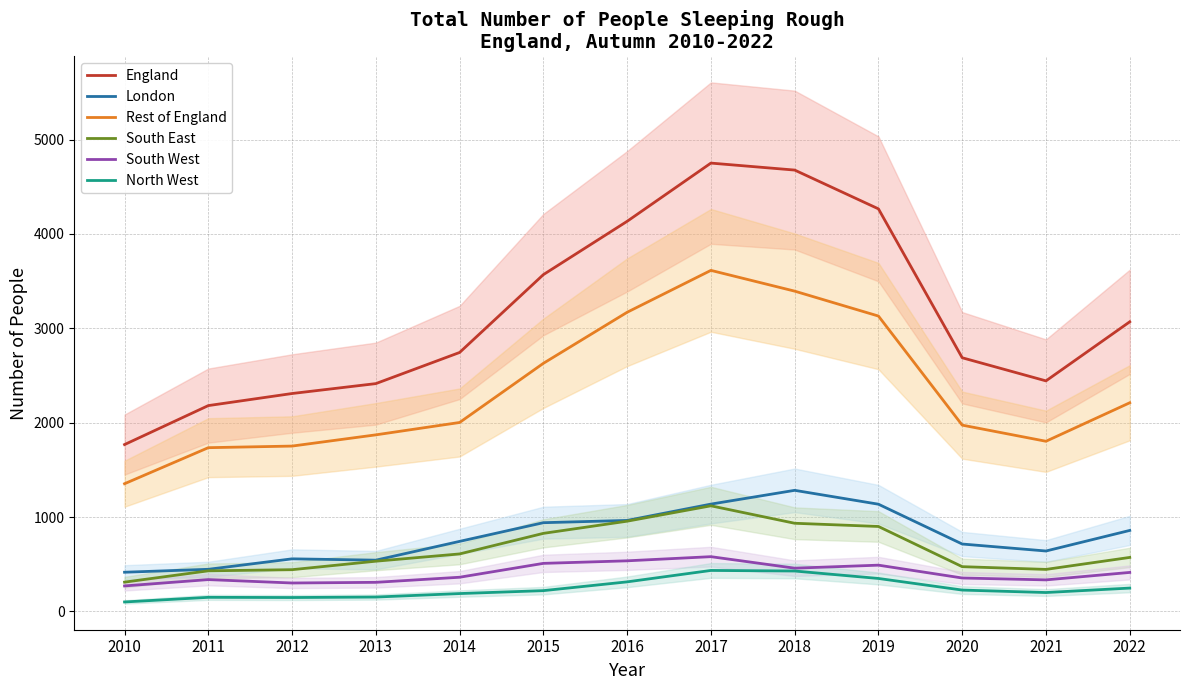

Which series changed the most between 2013 and 2021?

London